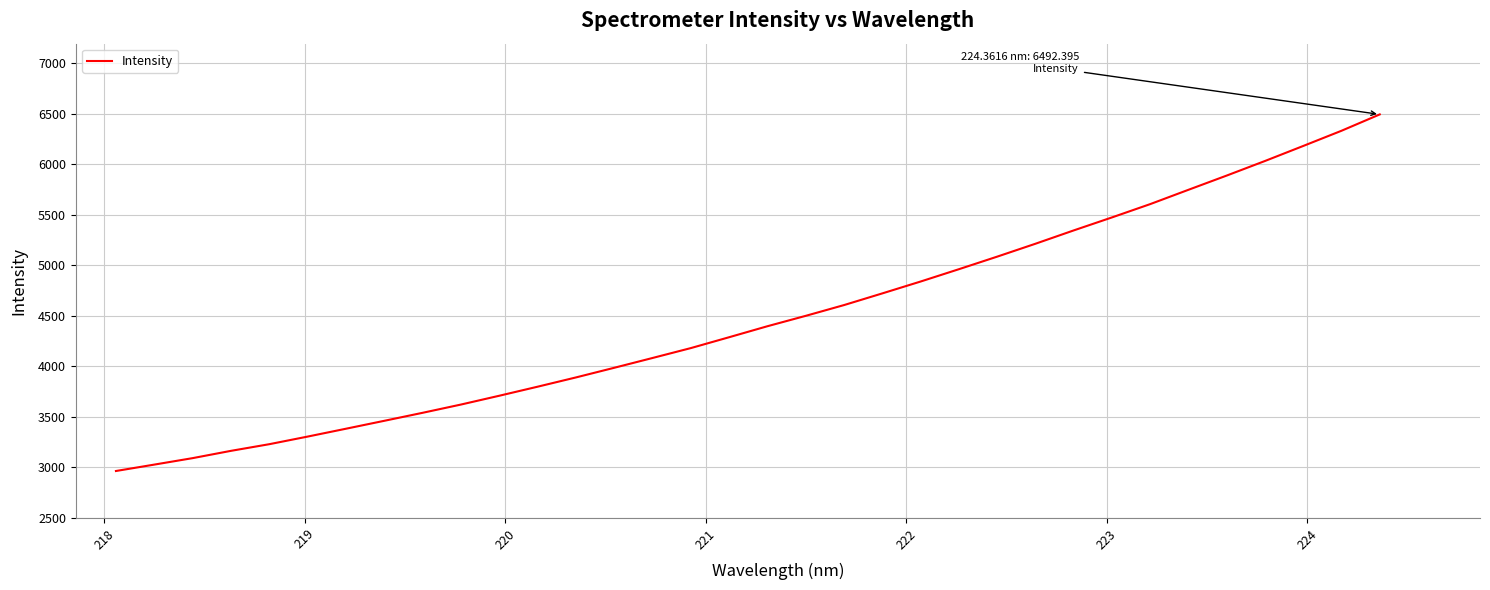

What is the smallest value displayed?

2964.1